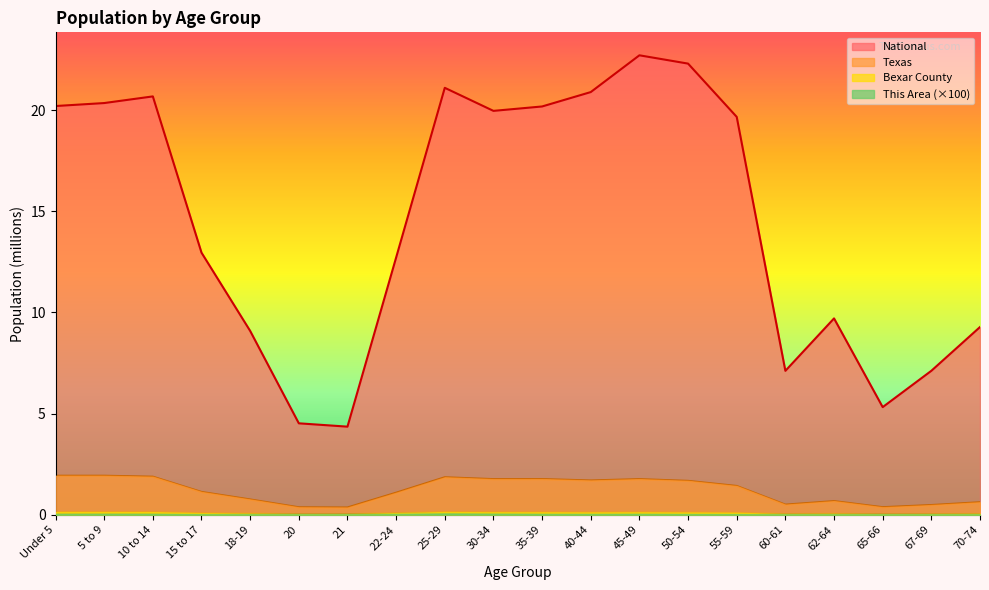

Reading left to right, extract all data points from this chart.

This Area: Under 5=0.0	5 to 9=0.0	10 to 14=0.0	15 to 17=0.0	18-19=0.0	20=0.0	21=0.0	22-24=0.0	25-29=0.1	30-34=0.1	35-39=0.0	40-44=0.0	45-49=0.0	50-54=0.0	55-59=0.0	60-61=0.0	62-64=0.0	65-66=0.0	67-69=0.0	70-74=0.0
Bexar County: Under 5=0.1	5 to 9=0.1	10 to 14=0.1	15 to 17=0.1	18-19=0.1	20=0.0	21=0.0	22-24=0.1	25-29=0.1	30-34=0.1	35-39=0.1	40-44=0.1	45-49=0.1	50-54=0.1	55-59=0.1	60-61=0.0	62-64=0.0	65-66=0.0	67-69=0.0	70-74=0.0
Texas: Under 5=1.9	5 to 9=1.9	10 to 14=1.9	15 to 17=1.1	18-19=0.8	20=0.4	21=0.4	22-24=1.1	25-29=1.9	30-34=1.8	35-39=1.8	40-44=1.7	45-49=1.8	50-54=1.7	55-59=1.4	60-61=0.5	62-64=0.7	65-66=0.4	67-69=0.5	70-74=0.6
National: Under 5=20.2	5 to 9=20.3	10 to 14=20.7	15 to 17=13.0	18-19=9.1	20=4.5	21=4.4	22-24=12.7	25-29=21.1	30-34=20.0	35-39=20.2	40-44=20.9	45-49=22.7	50-54=22.3	55-59=19.7	60-61=7.1	62-64=9.7	65-66=5.3	67-69=7.1	70-74=9.3